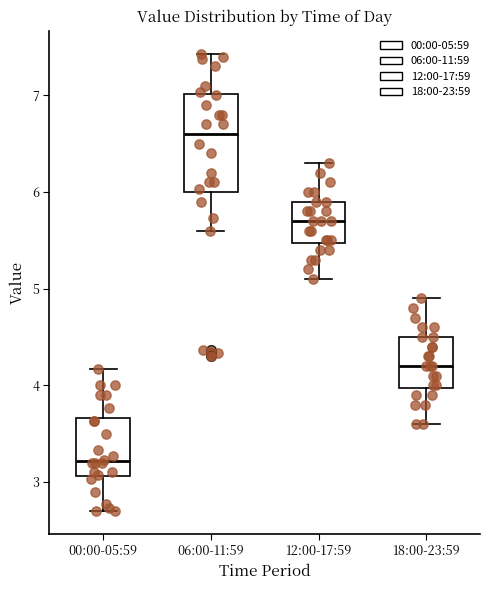

Comparing the boxes themselves (not the whiskers), which one is the tallest?

06:00-11:59